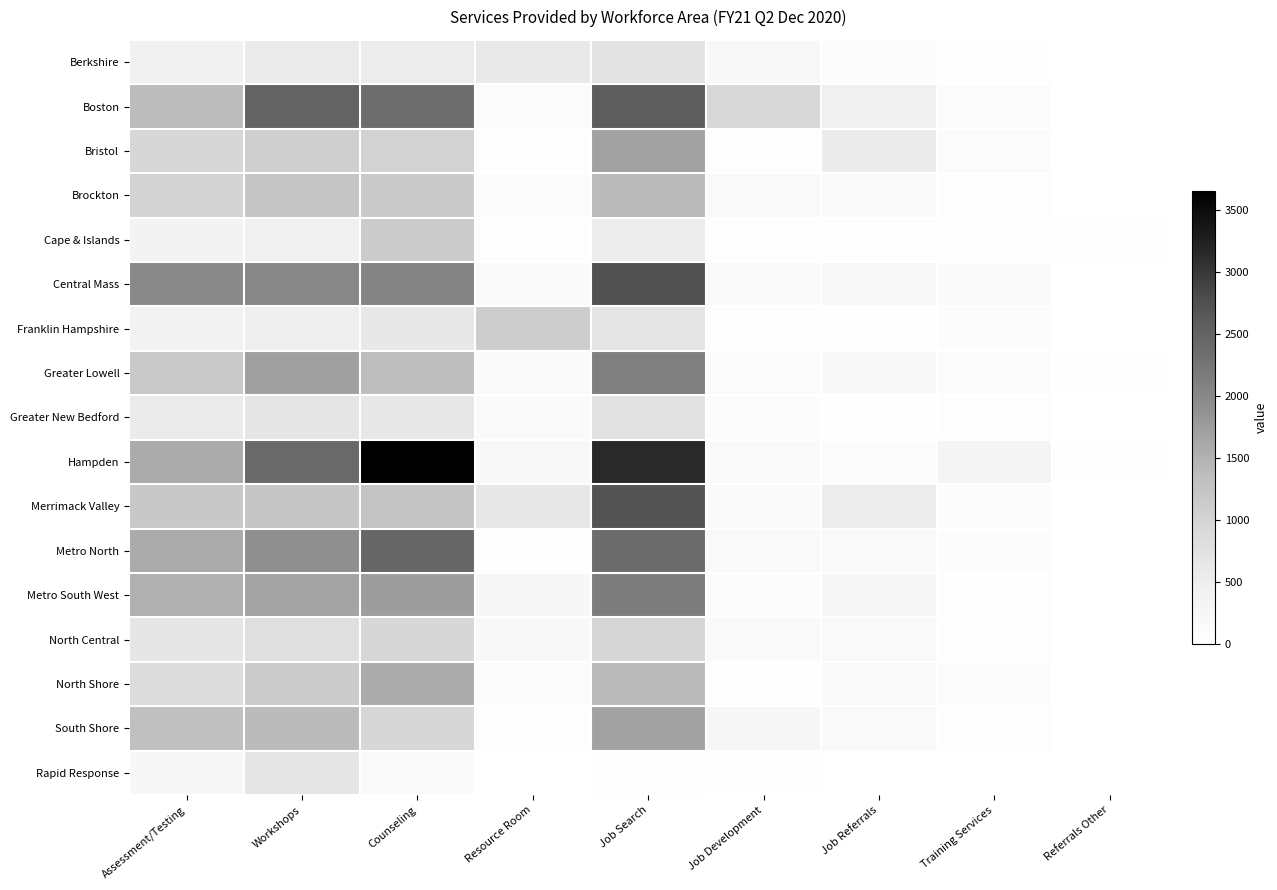

At which category is the sum across all series the highest?

Job Search